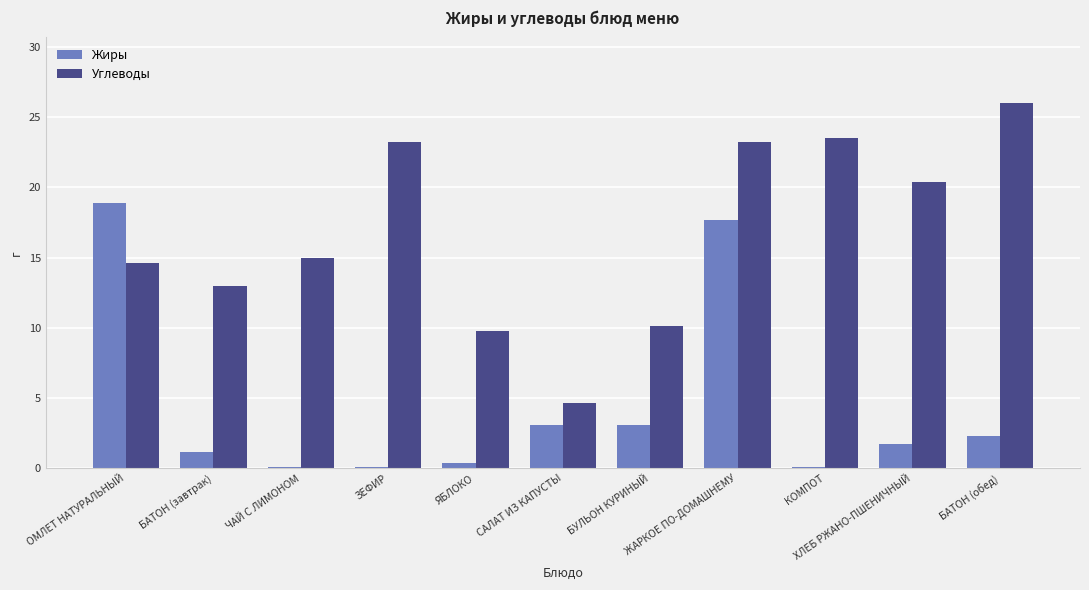

What is the lowest value of the Углеводы series?

4.6